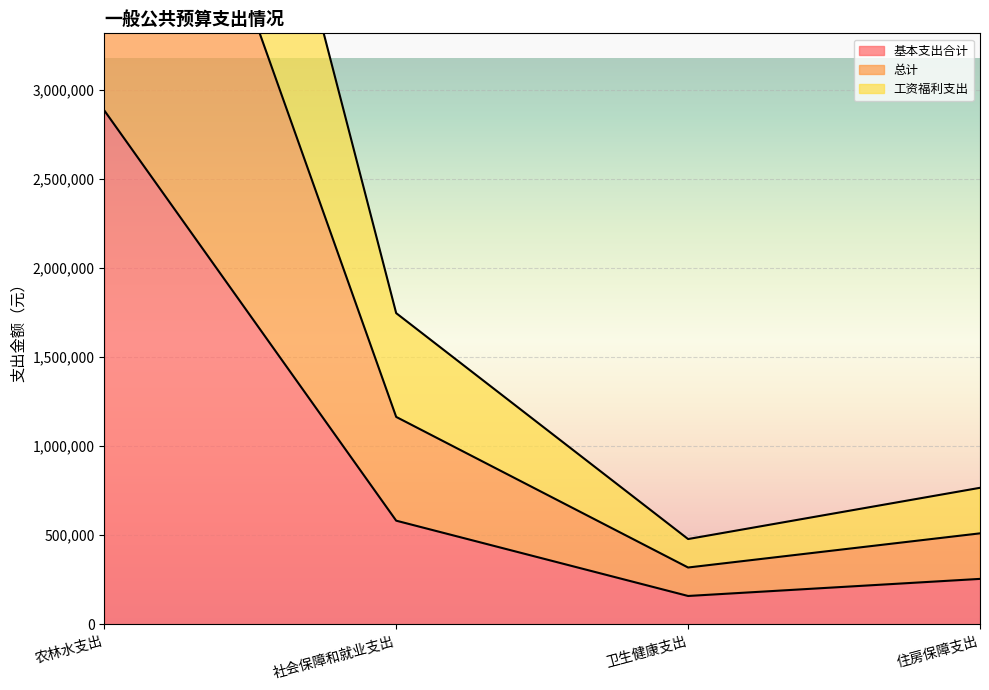

Is the value of 总计 at 住房保障支出 greater than the value of 工资福利支出 at 农林水支出?

No